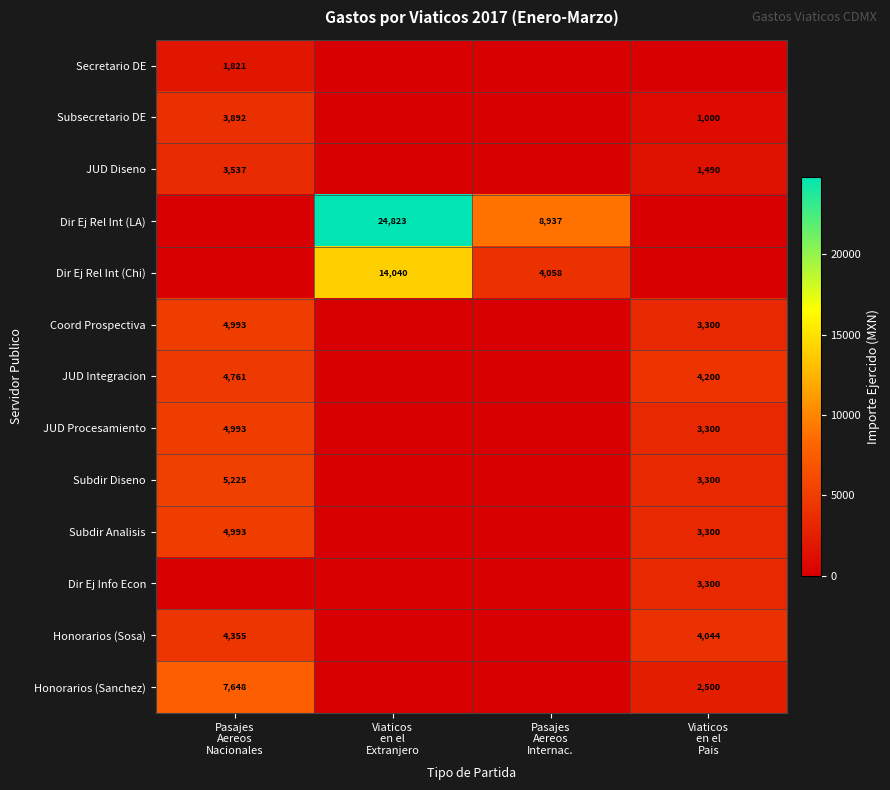

At which category does the chart reach its minimum across all series?

Viaticos
en el
Extranjero